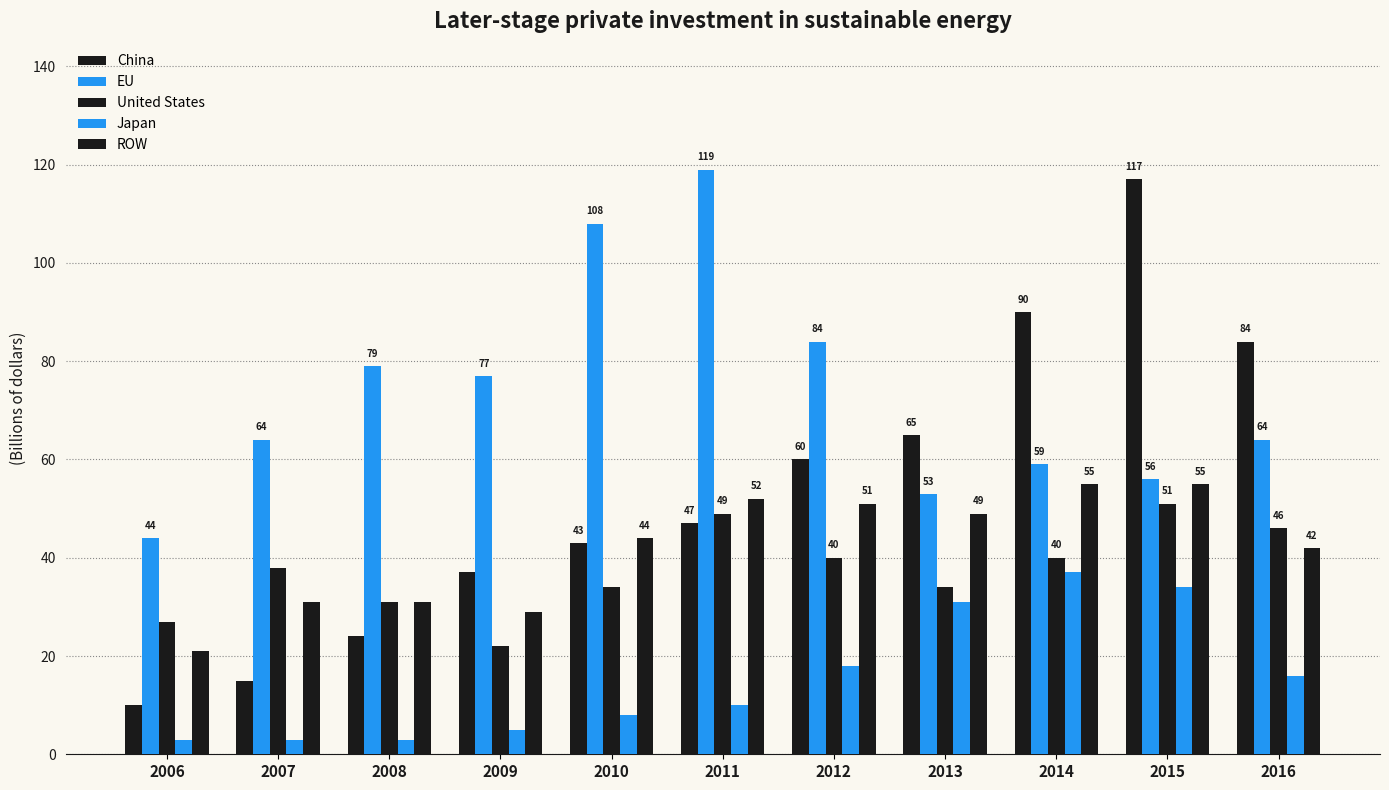

What is the maximum value for United States?

51